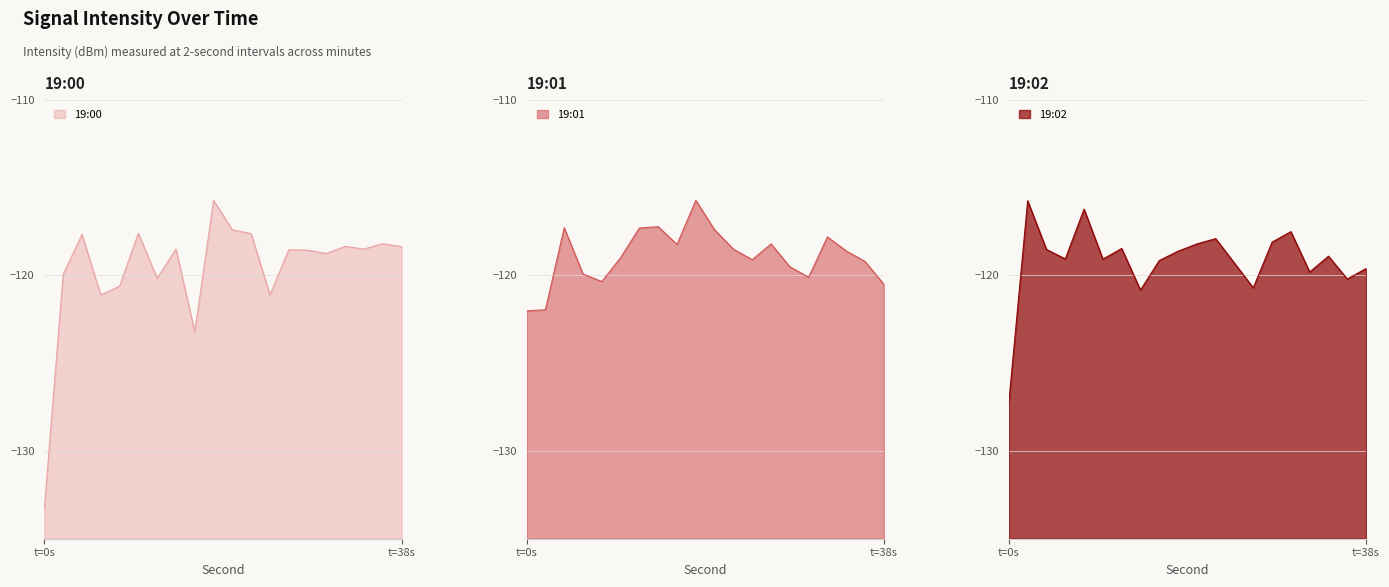

How many lines are shown in the chart?

3